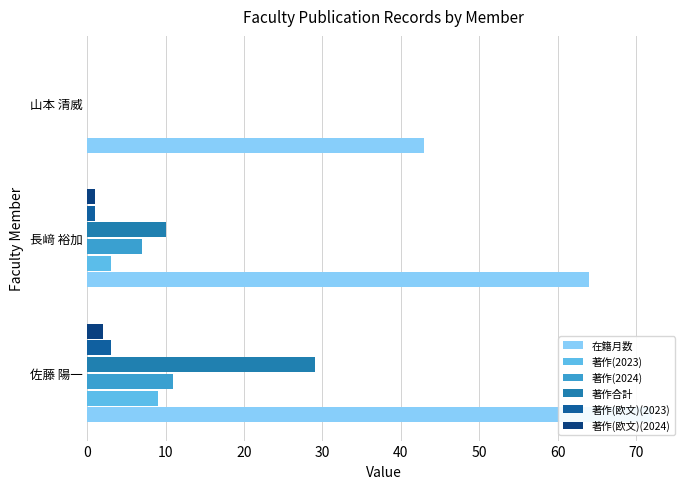

What is the difference between the maximum and second lowest values in the 著作(2023) series?

6